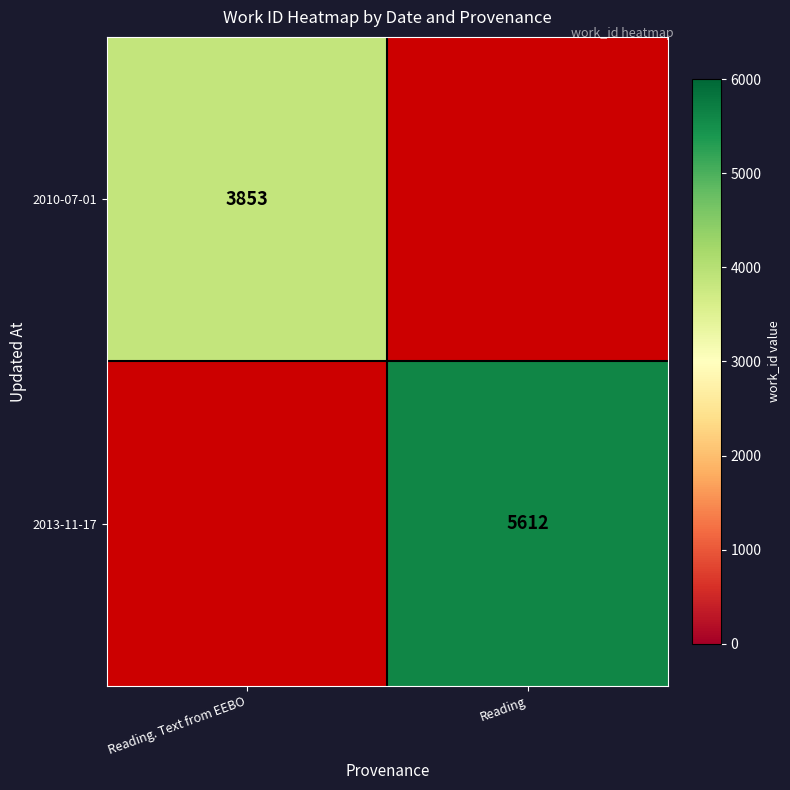

Is it true that 2013-11-17 equals 5612 at Reading?

True